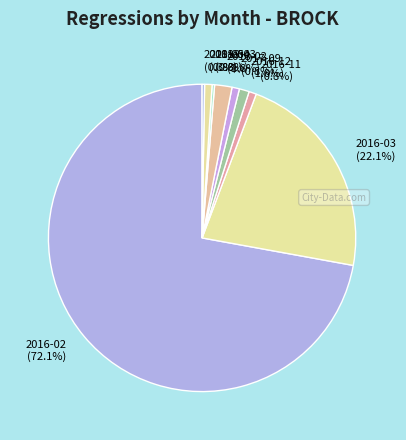

True or false: 2016-11 accounts for 1% of the total.

True